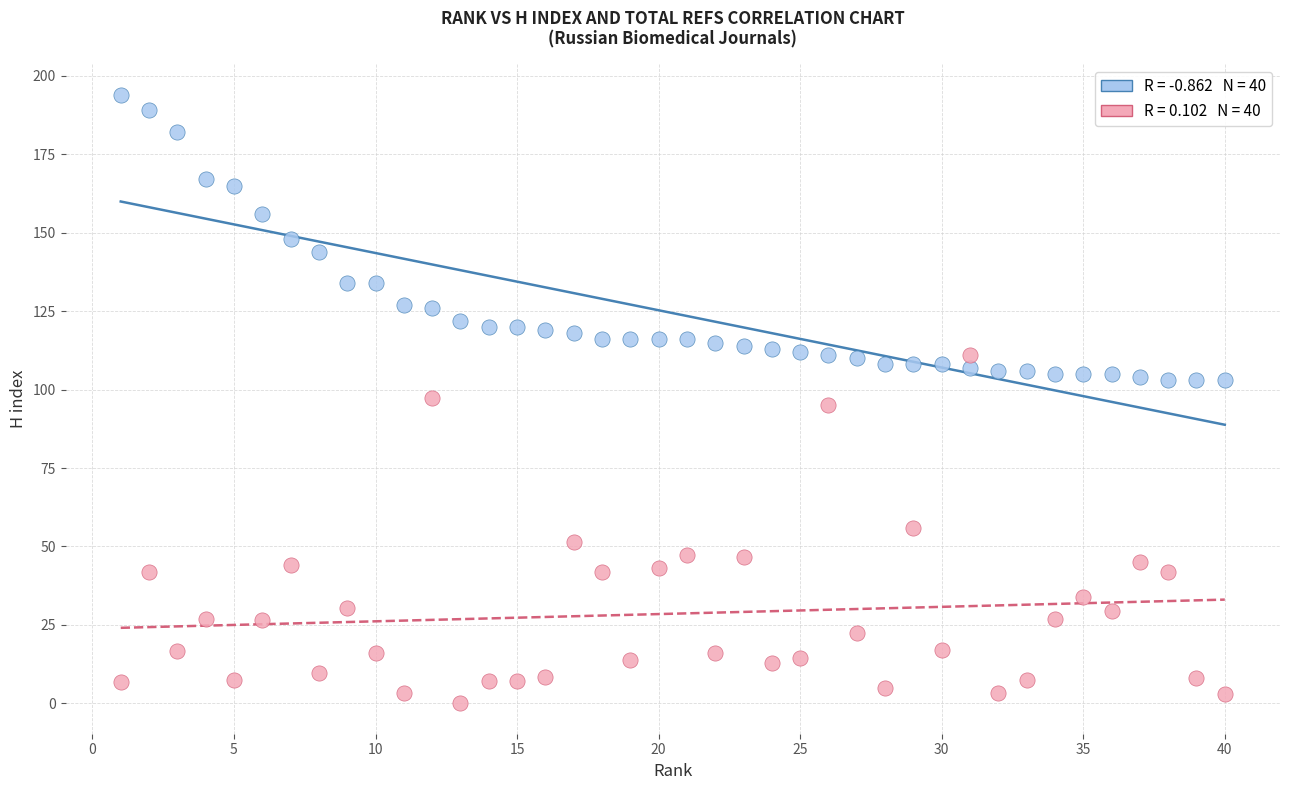

Across all data points, what is the range of Y values (max minus min)?

194.0